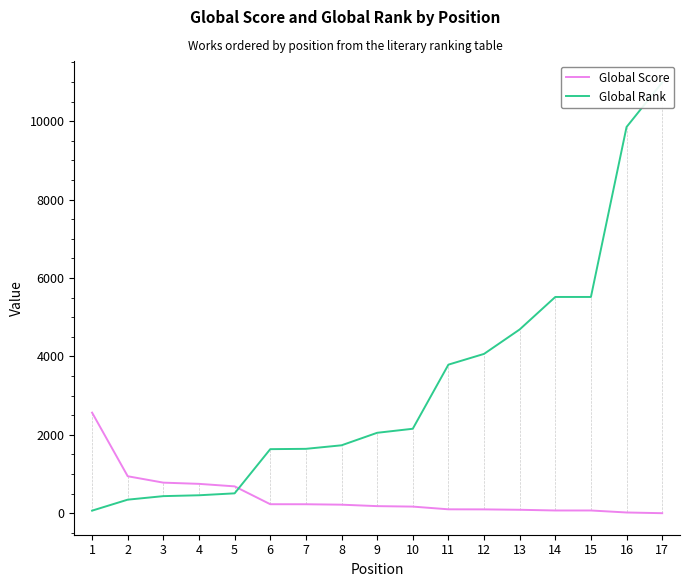

Does the chart have visible grid lines?

No